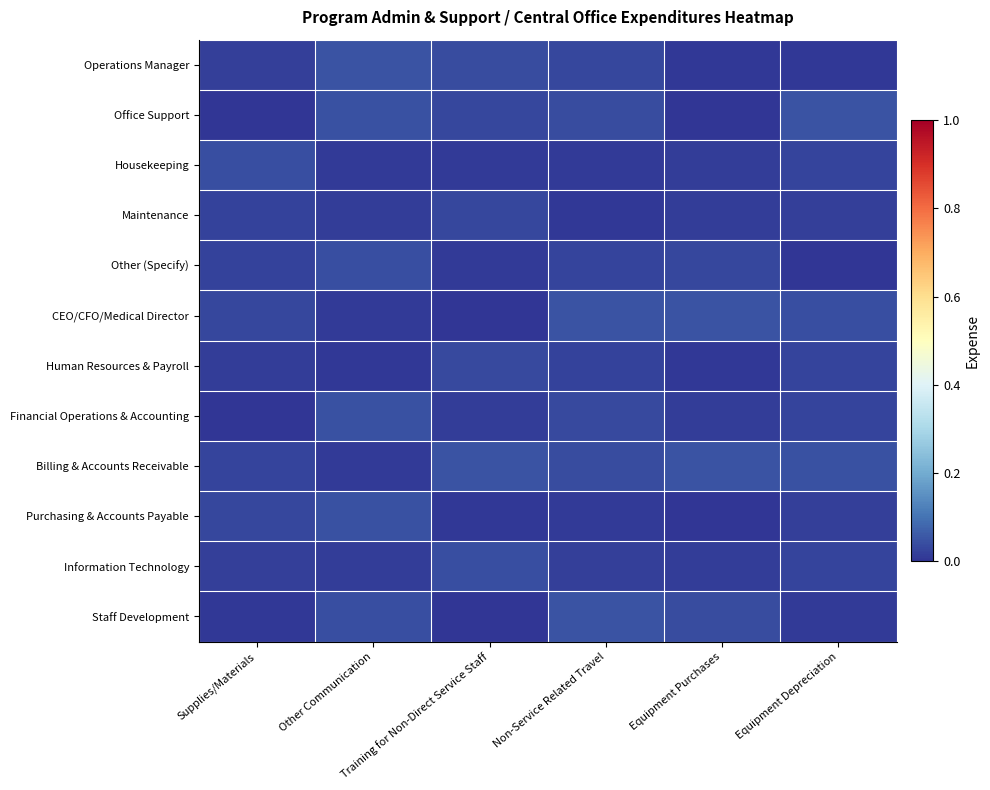

Rank the series by their maximum value, from lowest to highest.

Maintenance, Human Resources & Payroll, Other (Specify), Information Technology, Housekeeping, Financial Operations & Accounting, Purchasing & Accounts Payable, Operations Manager, CEO/CFO/Medical Director, Billing & Accounts Receivable, Office Support, Staff Development